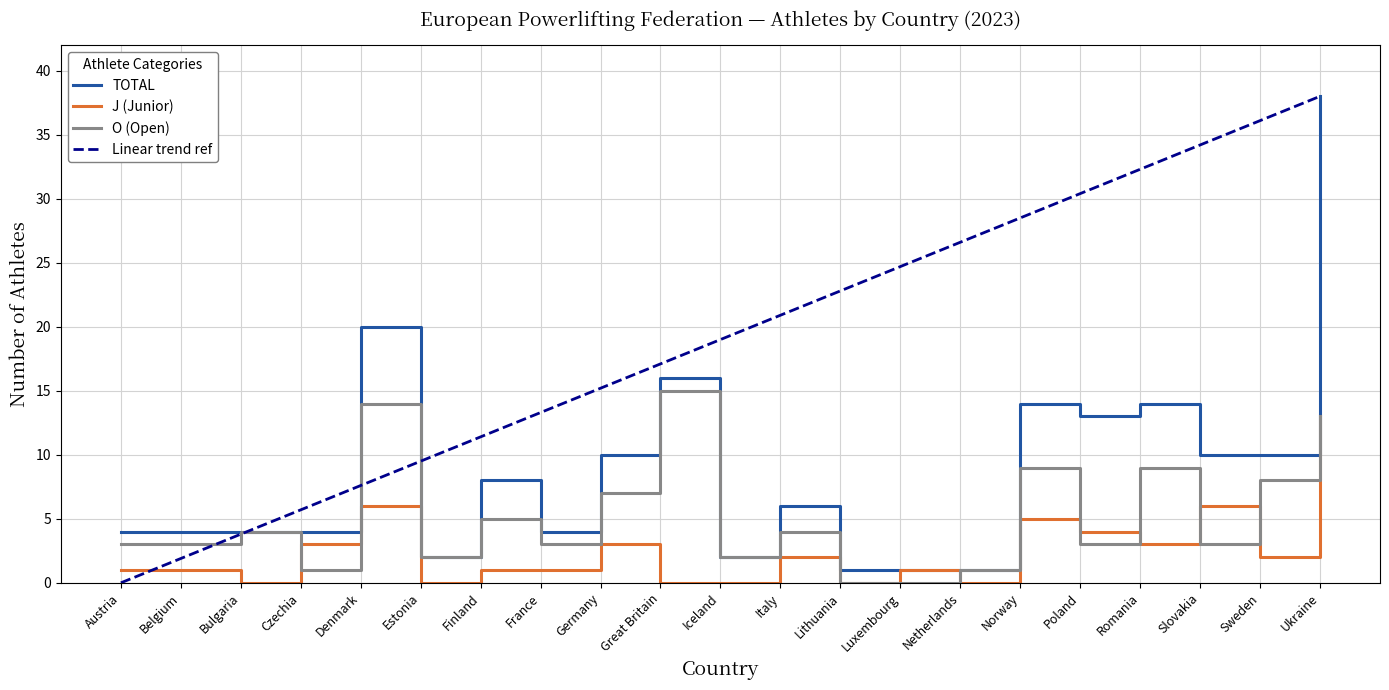

Reading left to right, what are all the values shown in this chart?

TOTAL: 4.0	4.0	4.0	4.0	20.0	2.0	8.0	4.0	10.0	16.0	2.0	6.0	1.0	1.0	1.0	14.0	13.0	14.0	10.0	10.0	38.0
J (Junior): 1.0	1.0	0.0	3.0	6.0	0.0	1.0	1.0	3.0	0.0	0.0	2.0	0.0	1.0	0.0	5.0	4.0	3.0	6.0	2.0	13.0
O (Open): 3.0	3.0	4.0	1.0	14.0	2.0	5.0	3.0	7.0	15.0	2.0	4.0	0.0	0.0	1.0	9.0	3.0	9.0	3.0	8.0	13.0
Linear trend ref: 0.0	1.9	3.8	5.7	7.6	9.5	11.4	13.3	15.2	17.1	19.0	20.9	22.8	24.7	26.6	28.5	30.4	32.3	34.2	36.1	38.0